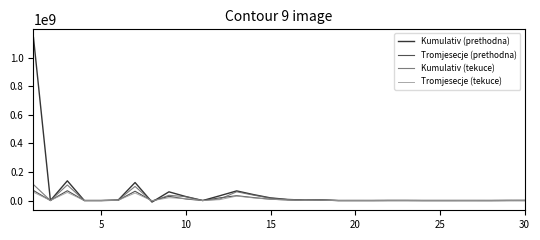

What is the maximum value shown in the chart?

1140653453